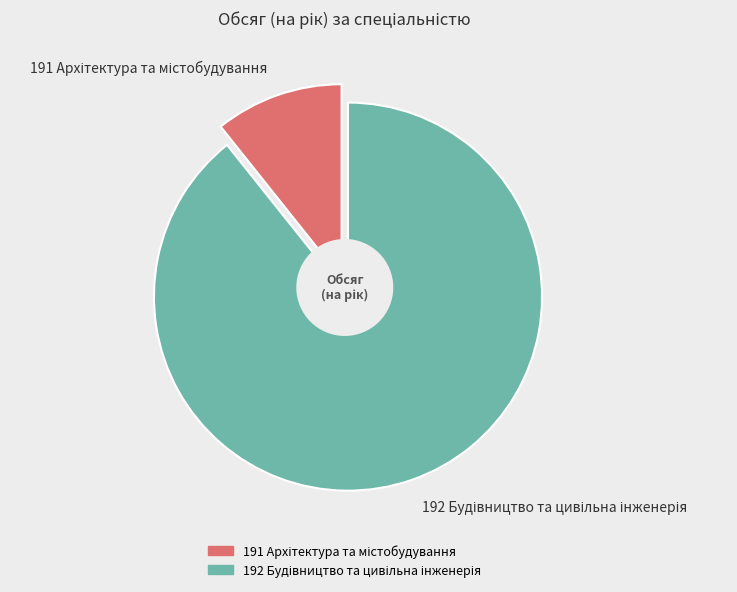

Is it true that 191 Архітектура та містобудування is 11% of the pie?

True